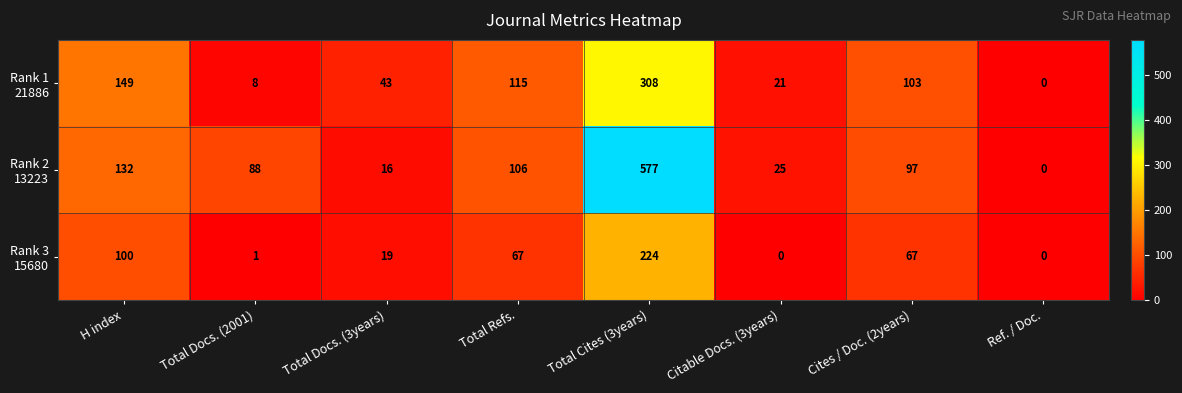

At which category is the sum across all series the highest?

Total Cites (3years)